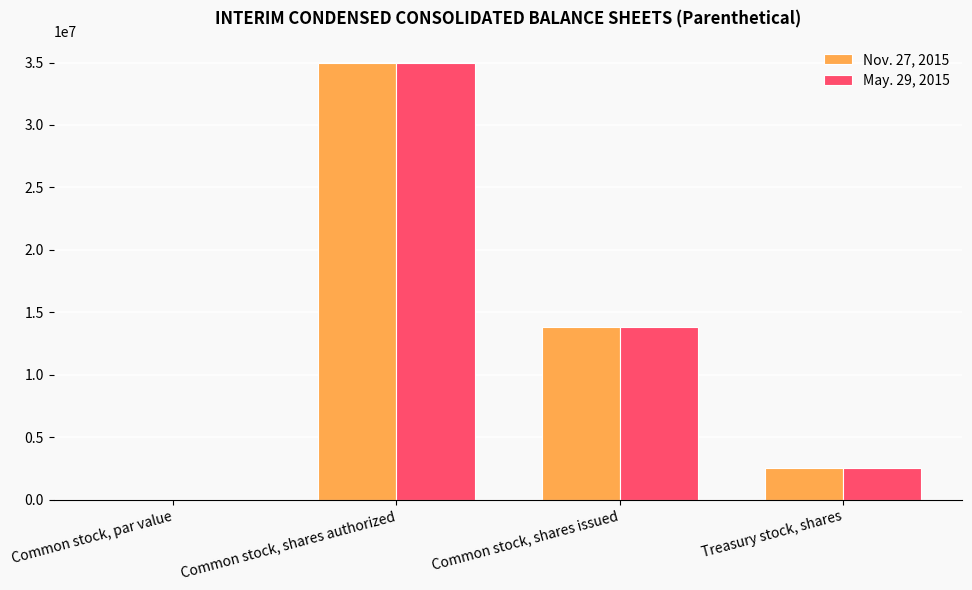

What is the greatest value displayed?

35000000.0